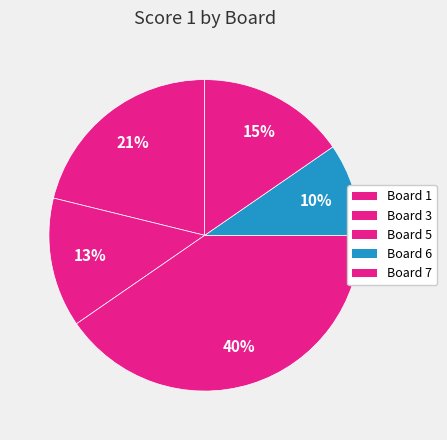

Rank the categories by value from highest to lowest.

Board 5, Board 1, Board 7, Board 3, Board 6